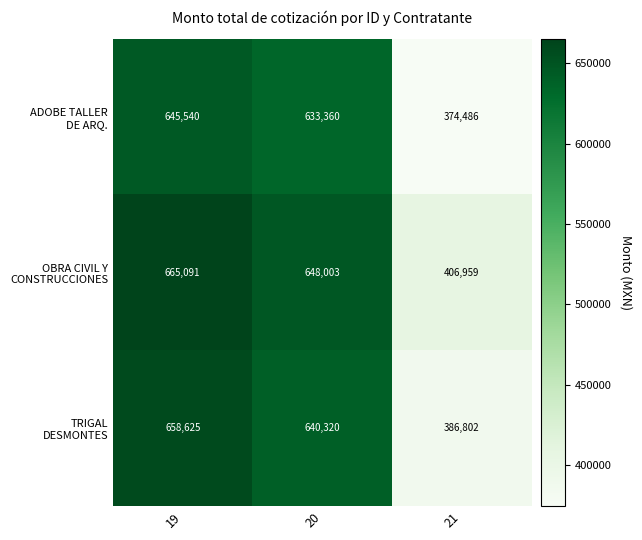

What is the maximum value shown in the chart?

665091